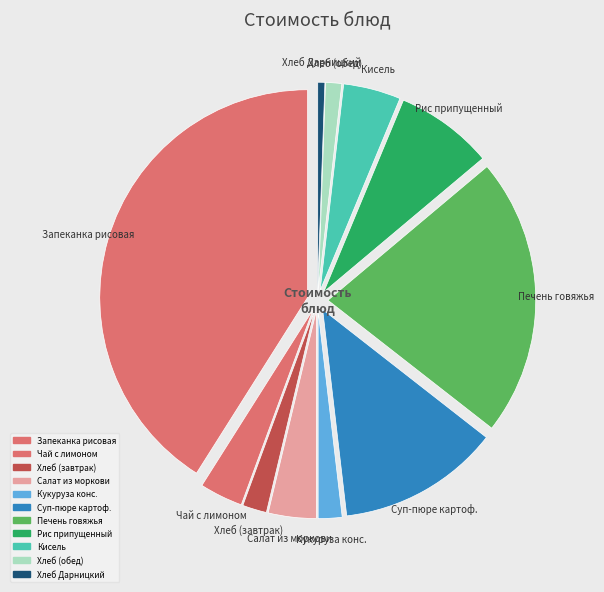

To the nearest percent, what is the difference between the Хлеб Крестьянский (обед) and Рис припущенный slice percentages?

6%